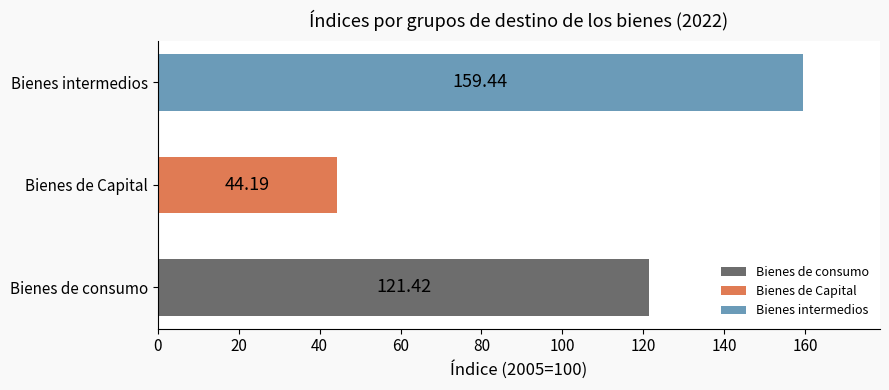

What is the smallest value displayed?

44.2